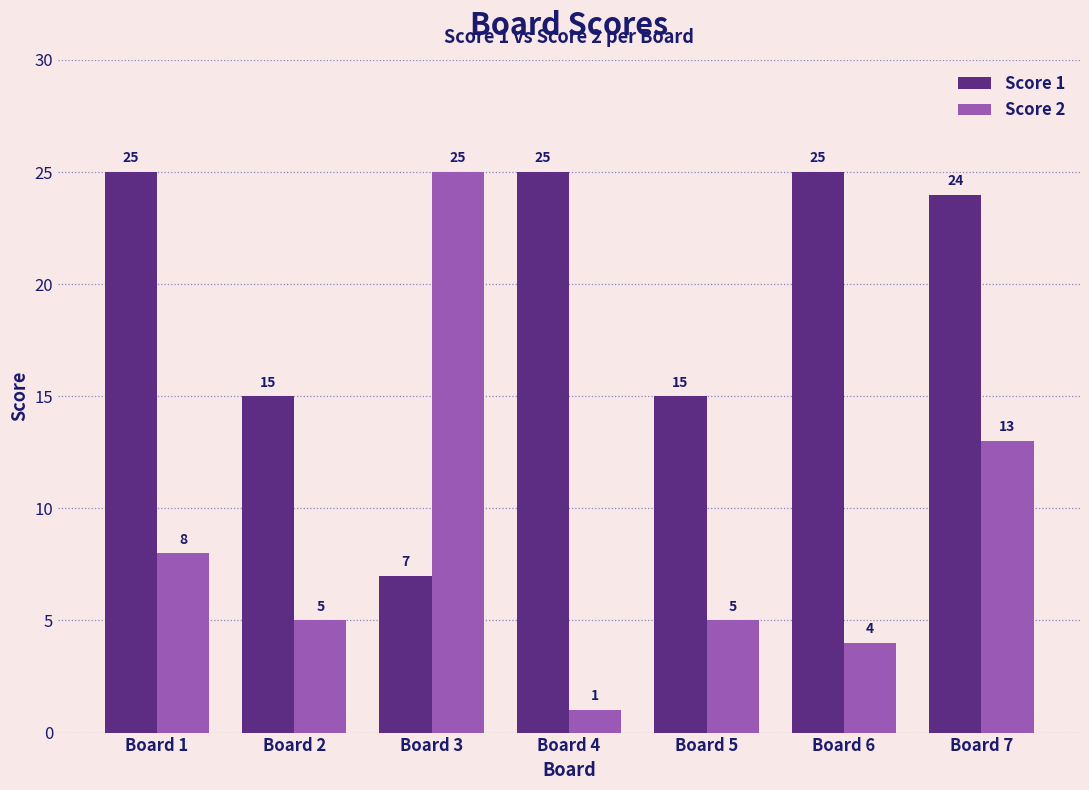

Does the chart contain any negative values?

No